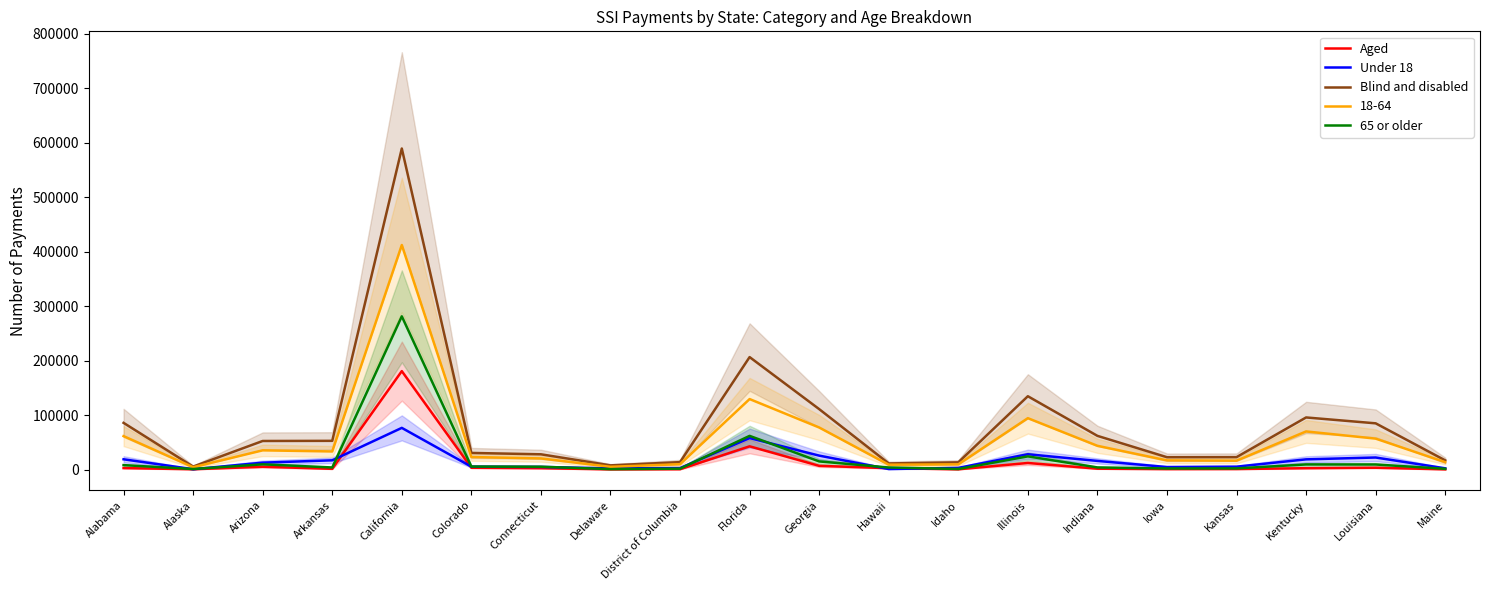

What is the value of the 65 or older point at the 16th from the left?

2032